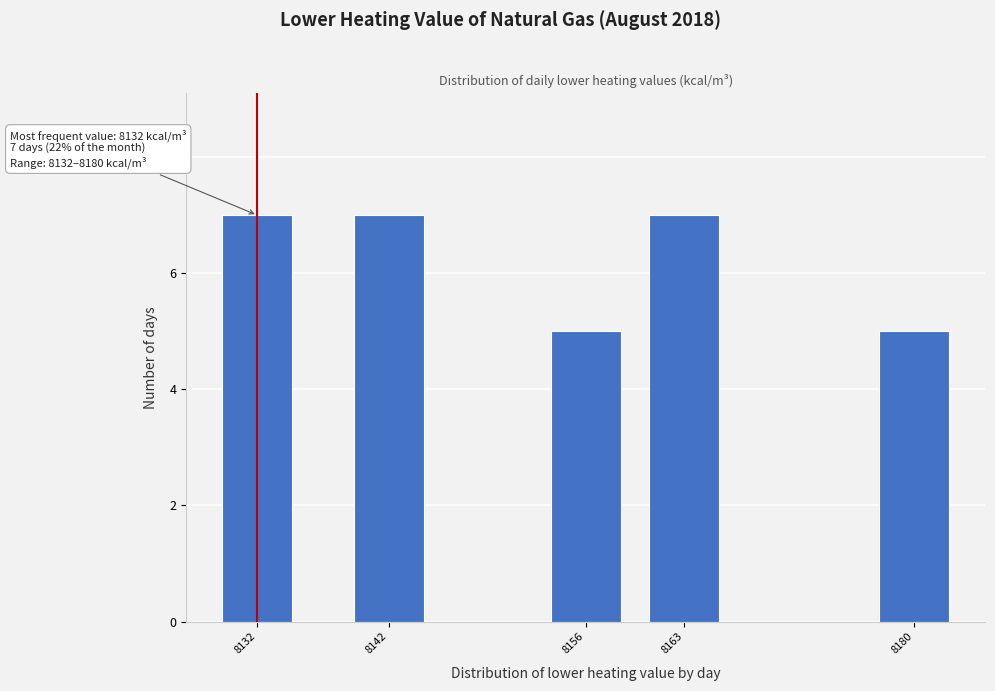

Reading left to right, extract all data points from this chart.

8132=7	8142=7	8156=5	8163=7	8180=5